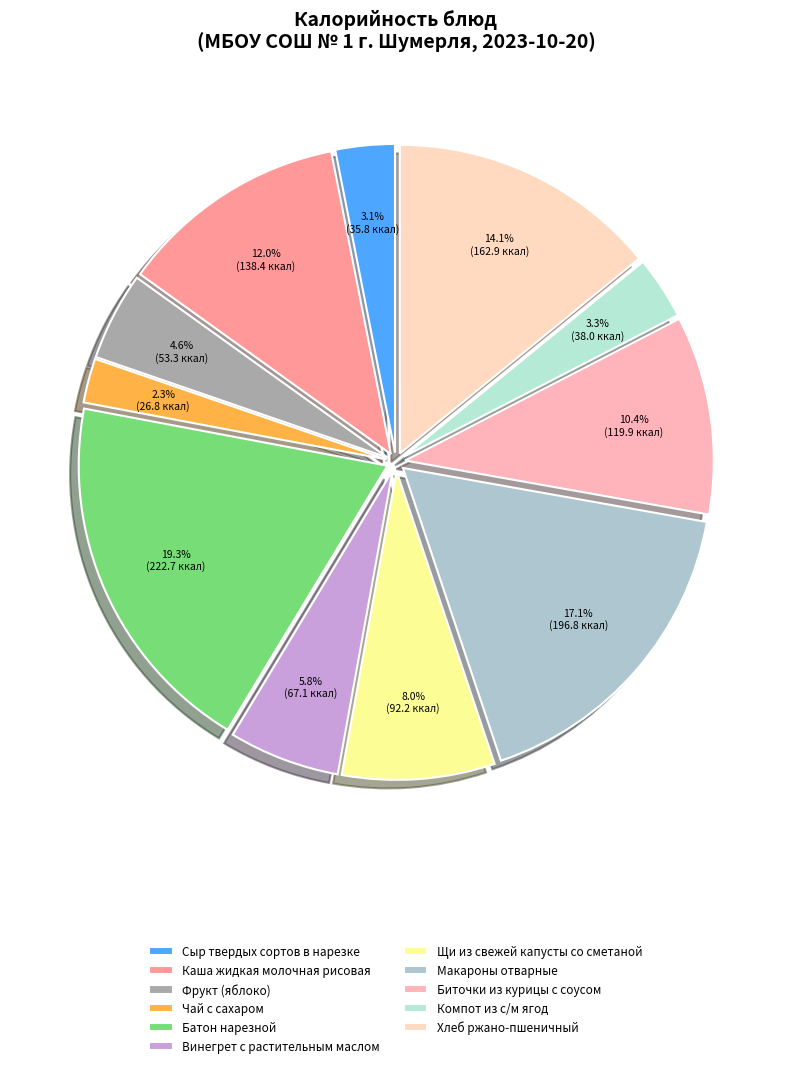

Is it true that Хлеб ржано-пшеничный is 14% of the pie?

True